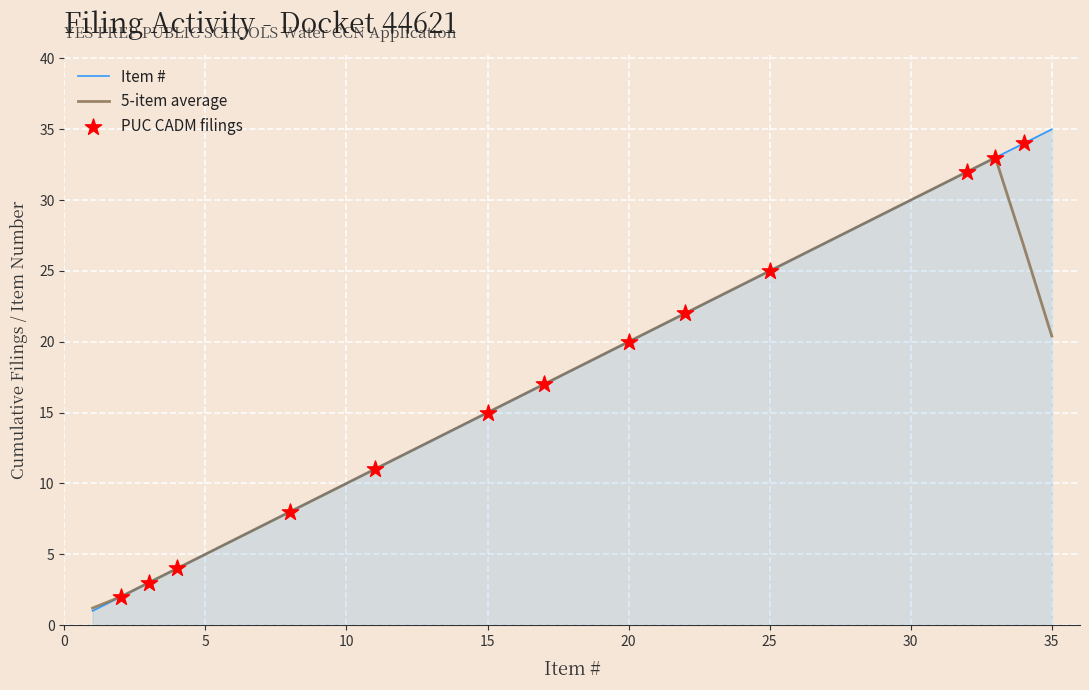

Which series has the widest spread of values?

Item #